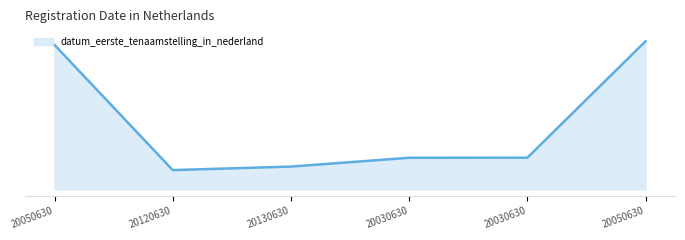

What is the ratio of the value at 20120630 to the value at 20050630?

1.0